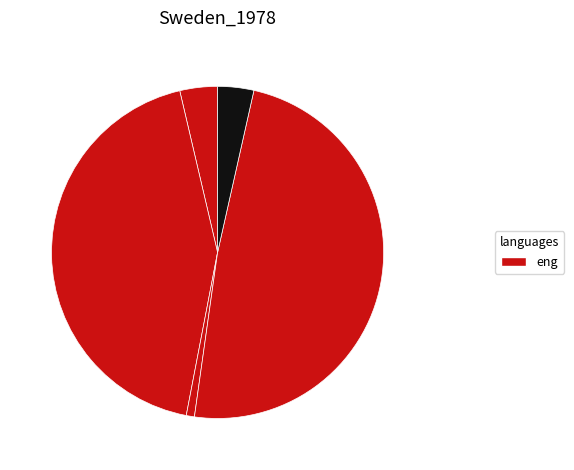

Rank the categories by value from highest to lowest.

Godless, House of the Scorpion, M.C. Higgins, the Great, True Believer, Farthest Shore